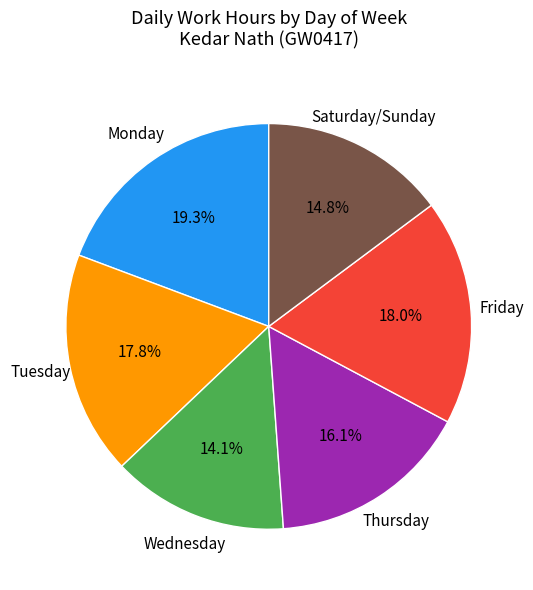

To the nearest percent, what is the average slice percentage?

17%